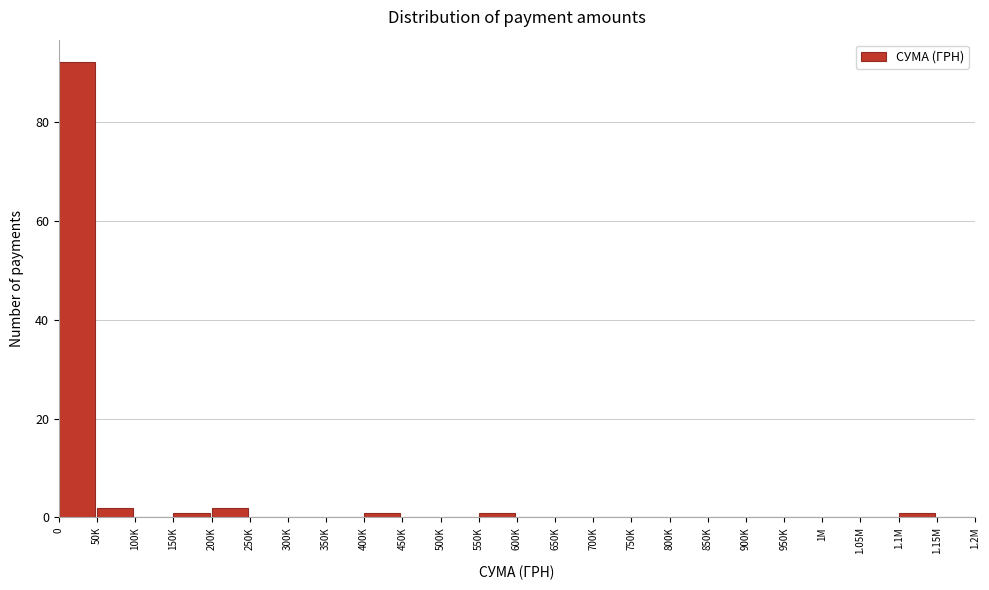

Reading left to right, list all the values displayed in this chart.

0=92	50K=2	100K=0	150K=1	200K=2	250K=0	300K=0	350K=0	400K=1	450K=0	500K=0	550K=1	600K=0	650K=0	700K=0	750K=0	800K=0	850K=0	900K=0	950K=0	1M=0	1.05M=0	1.1M=1	1.15M=0